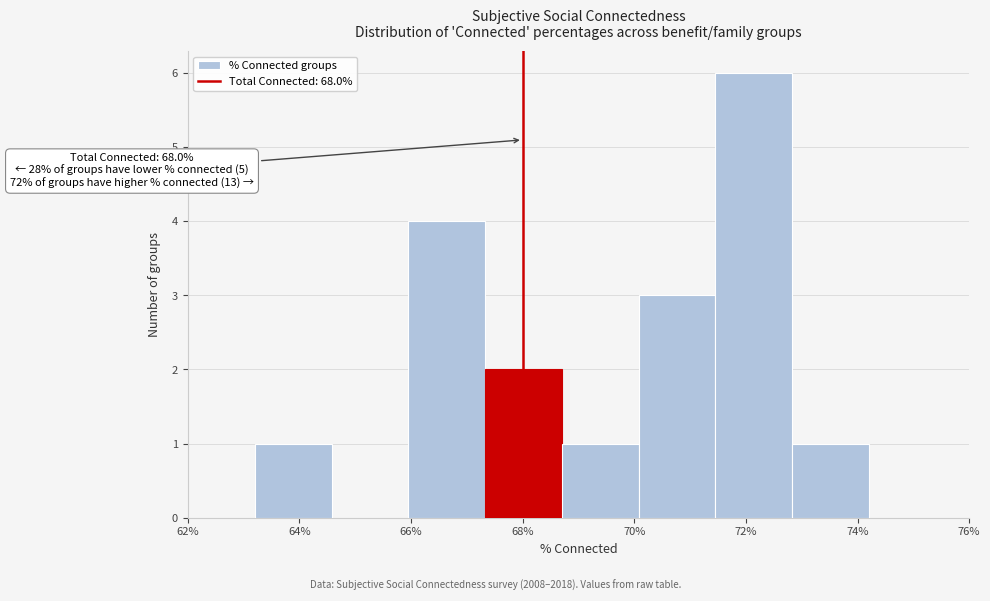

Over which range of the x-axis is the bar tallest?

71.4 to 72.8